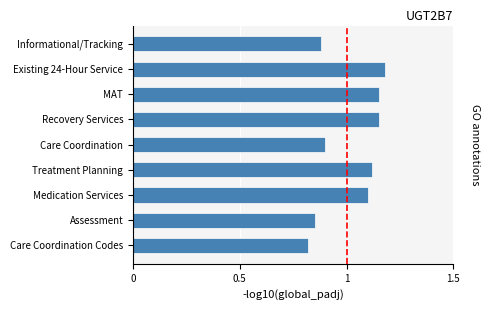

The chart shows a value of 0.4 at Care Coordination Codes. True or false?

False